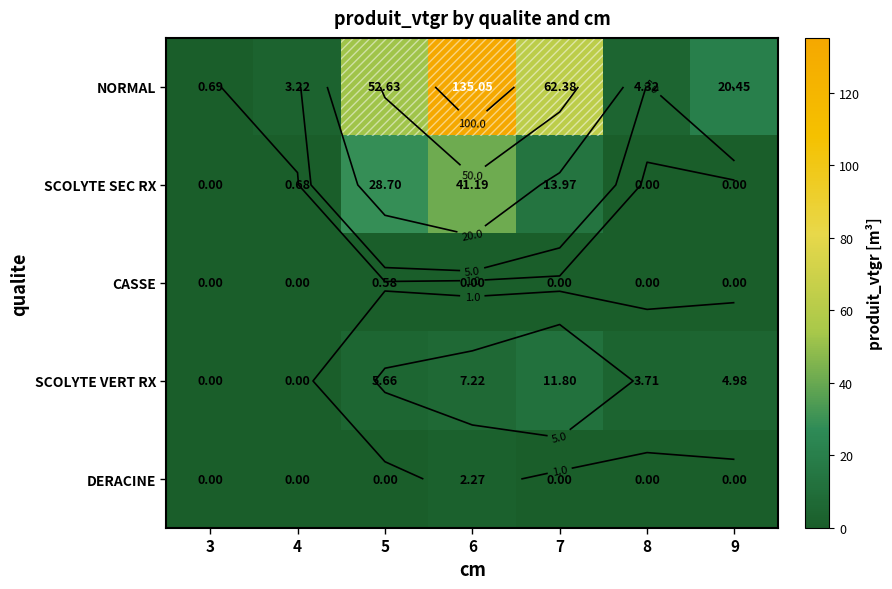

Between 6 and 9, which is larger?

6